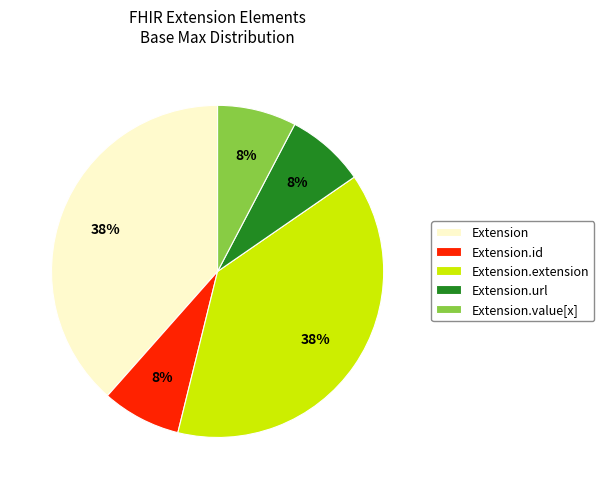

How many slices are in this pie chart?

5